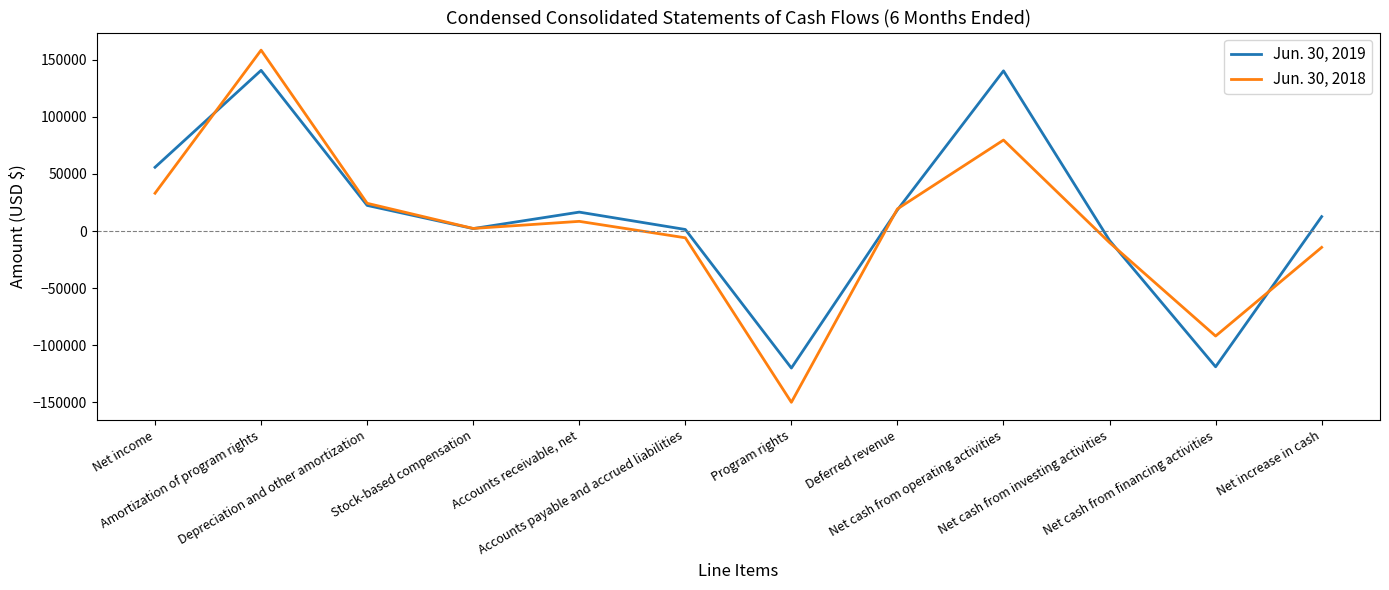

The Jun. 30, 2019 series shows 16551 at Accounts receivable, net. True or false?

True